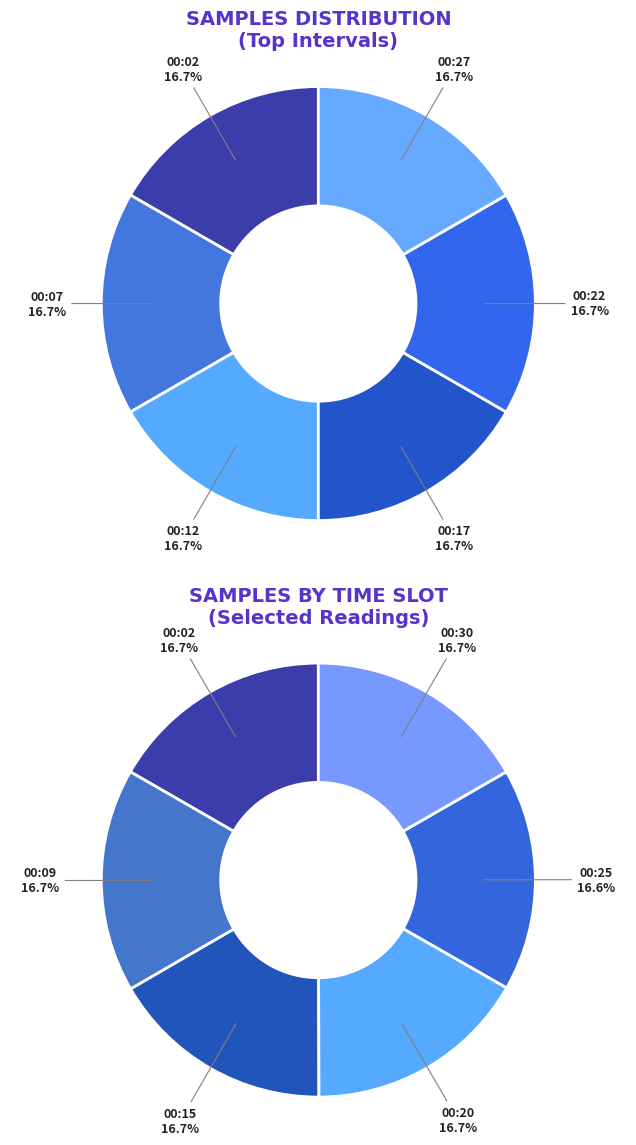

Is there any slice that represents more than half of the pie?

No